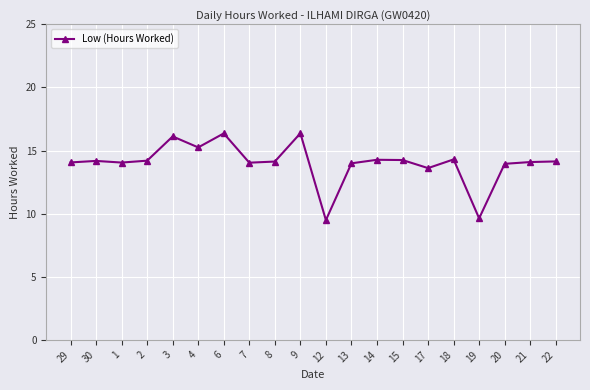

How many distinct data groups are displayed?

1